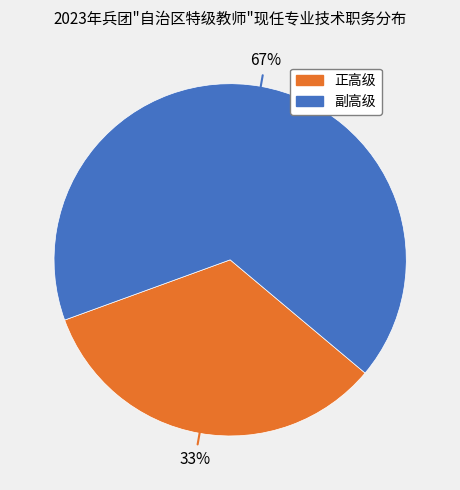

What percentage is the 正高级 slice, to the nearest percent?

33%